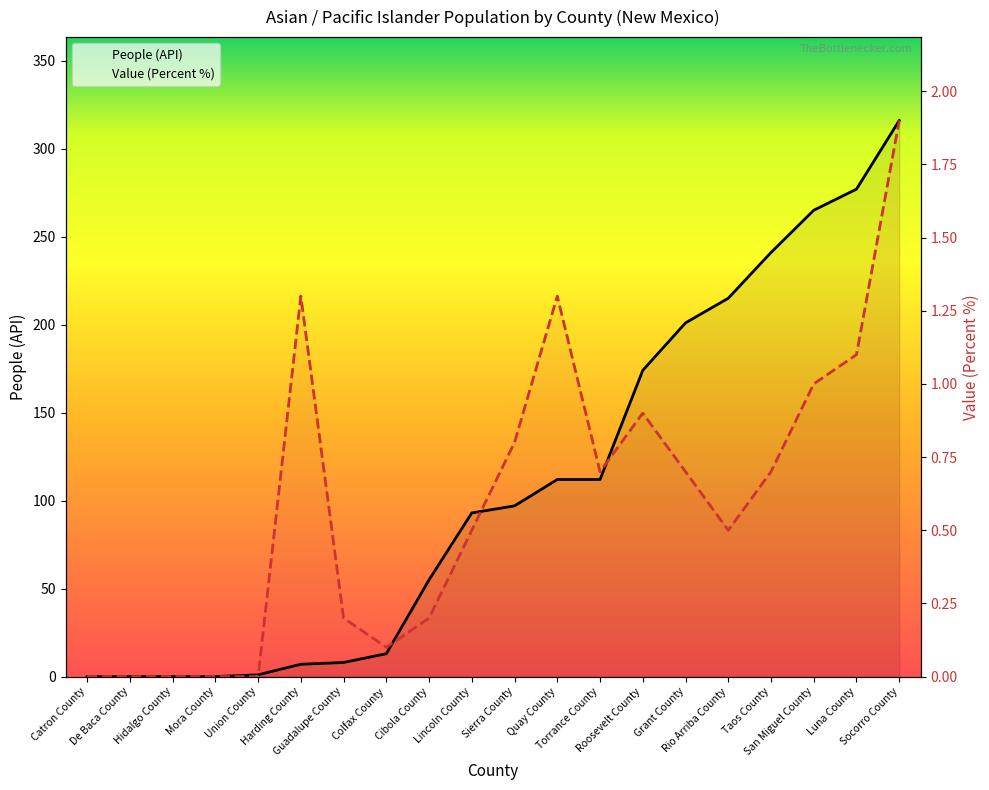

Rank the series at Lincoln County from lowest to highest value.

Value (Percent), People (API)